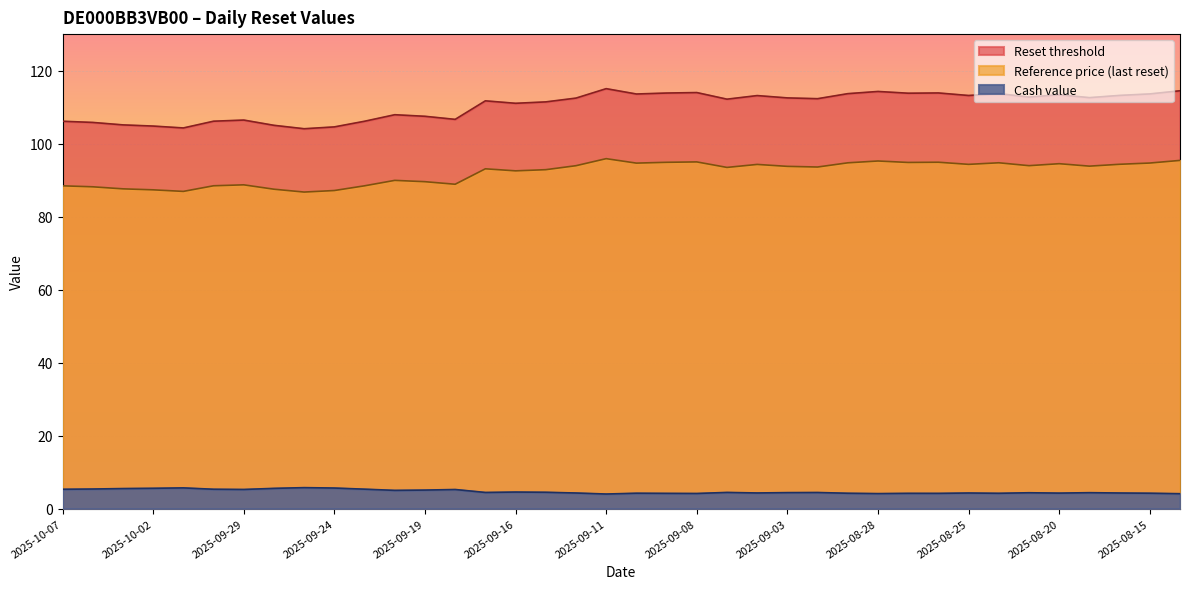

The value of Reference price at 2025-09-15 is 125.8. True or false?

False